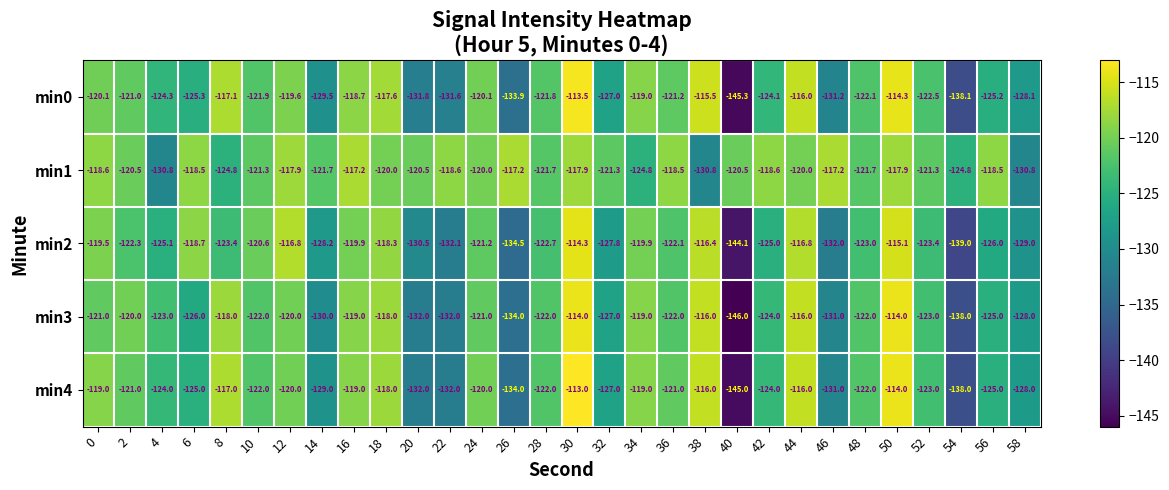

What is the minimum value shown in the chart?

-146.0